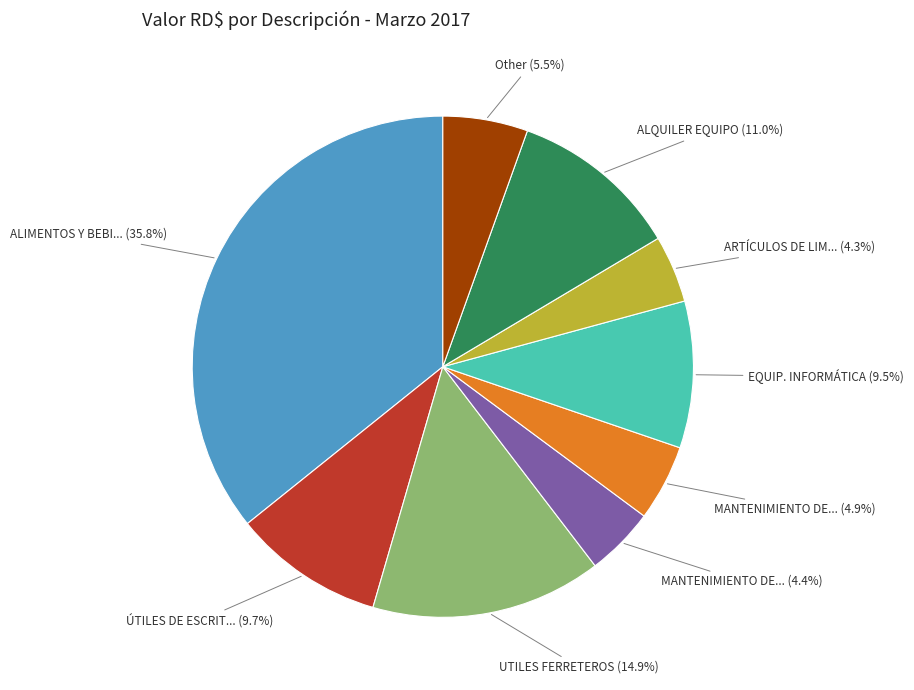

Is there any slice that represents more than half of the pie?

No